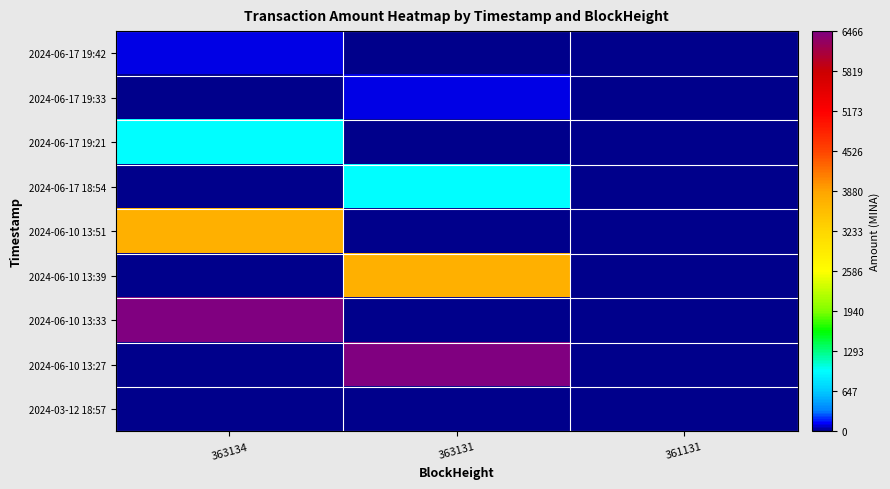

At 363131, list the series in order from largest to smallest.

2024-06-10 13:27, 2024-06-10 13:39, 2024-06-17 18:54, 2024-06-17 19:33, 2024-06-17 19:42, 2024-06-17 19:21, 2024-06-10 13:51, 2024-06-10 13:33, 2024-03-12 18:57